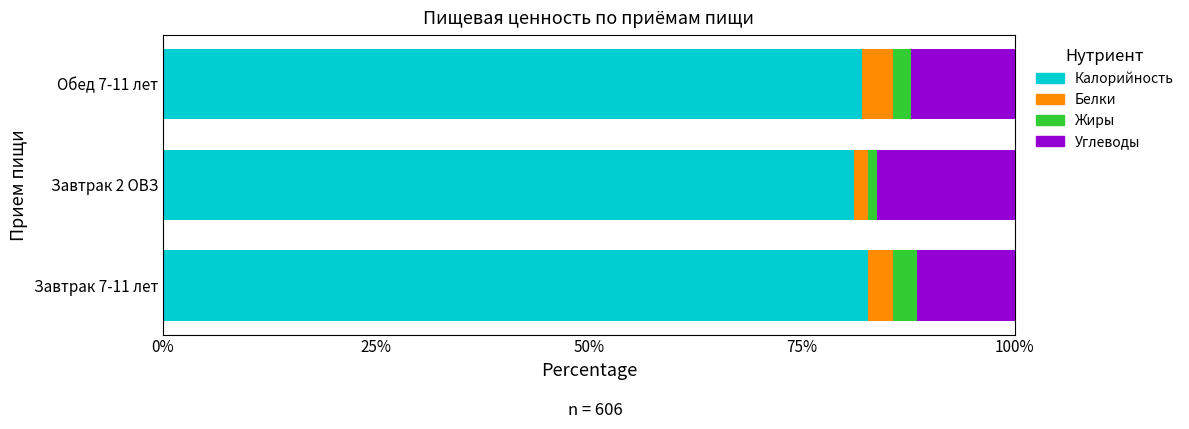

What is the total value across all series at Обед 7-11 лет?

100.0